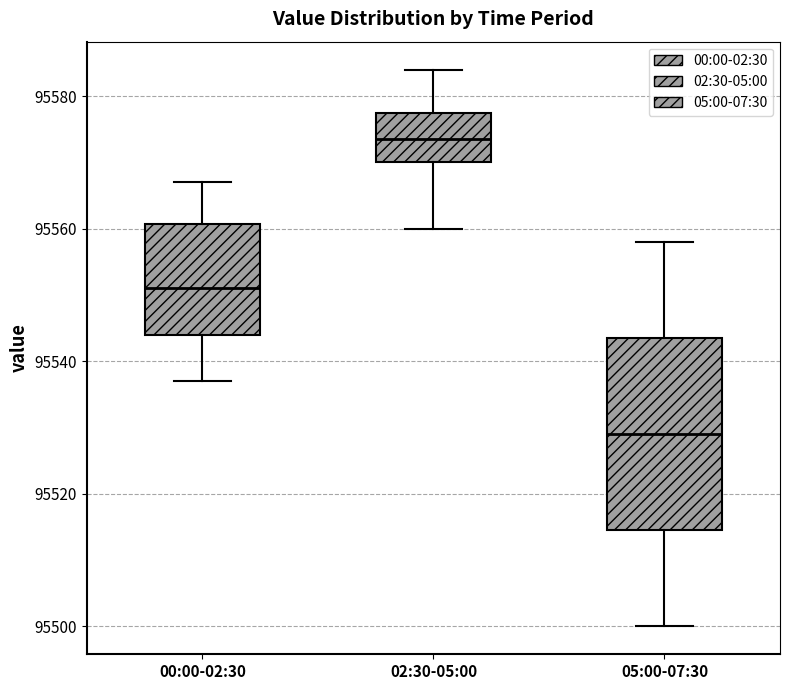

Reading left to right, read every box against the y-axis: the position of its median line, the range the box covers, and the ends of its whiskers. The values are not printed on the chart, so give them approximately, as read against the axis.

00:00-02:30: median 95552, box 95544 to 95560, whiskers 95538 to 95568
02:30-05:00: median 95574, box 95570 to 95578, whiskers 95560 to 95584
05:00-07:30: median 95530, box 95514 to 95544, whiskers 95500 to 95558